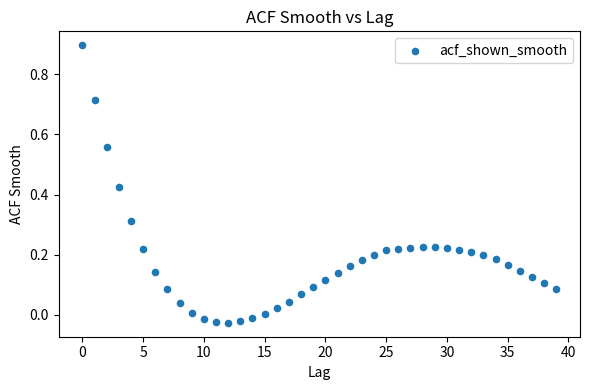

How many data points are displayed?

40